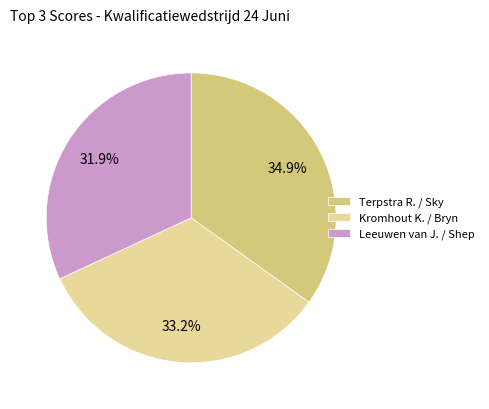

Approximately how many times larger is the value at Kromhout K. / Bryn compared to Terpstra R. / Sky?

1.0